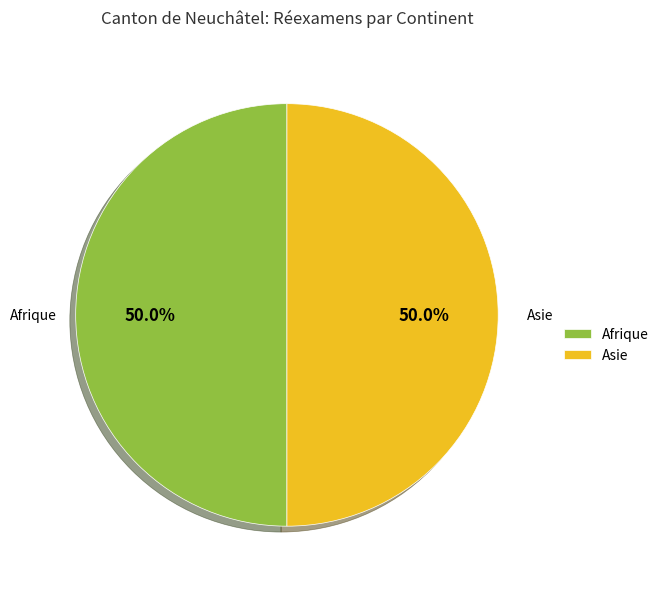

What is the total percentage of Afrique and Asie?

100.0%